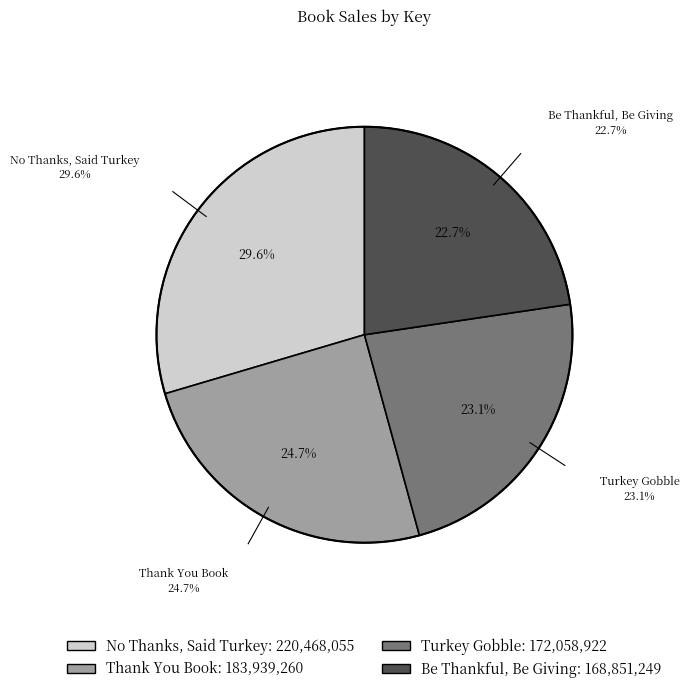

Count the number of slices in the pie.

4